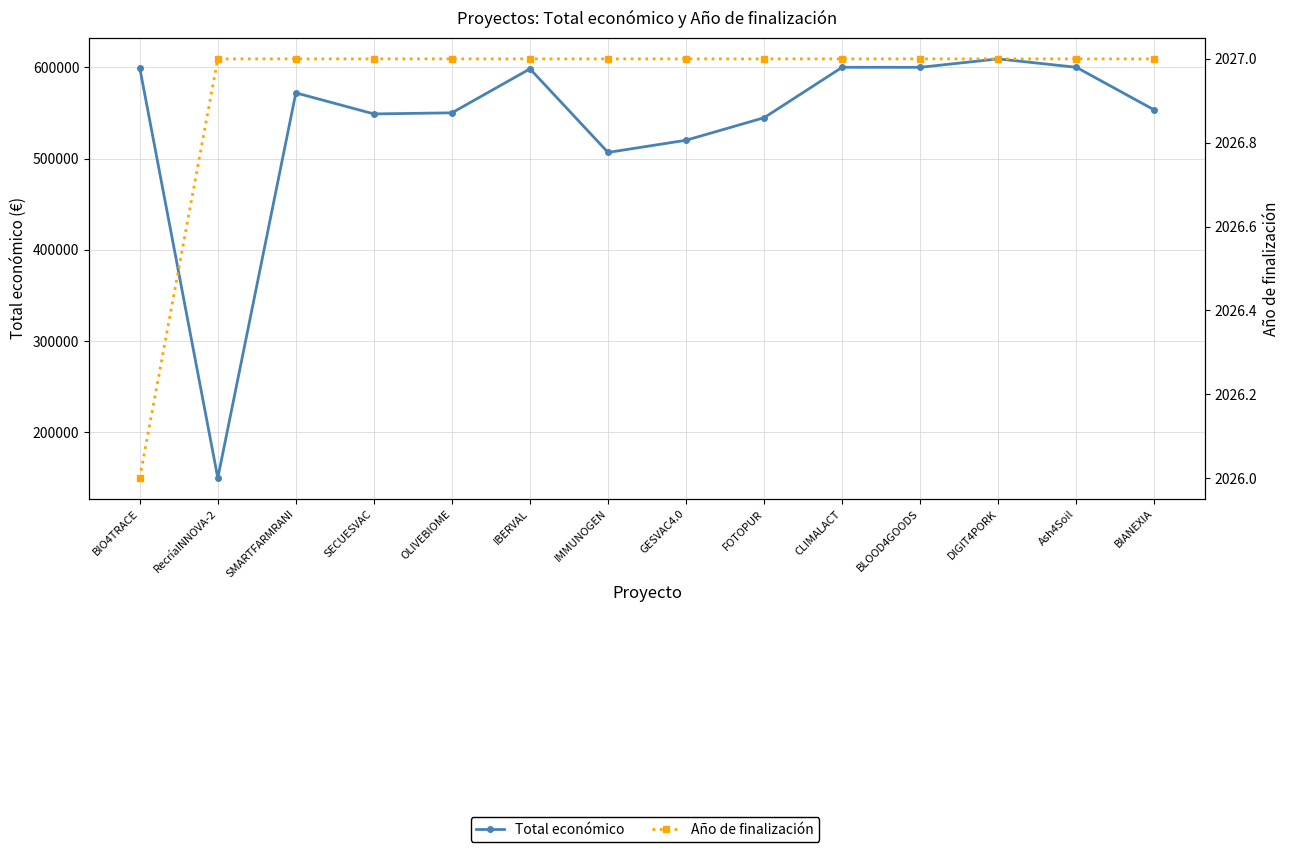

True or false: Total económico and Año de finalización intersect in this chart.

False